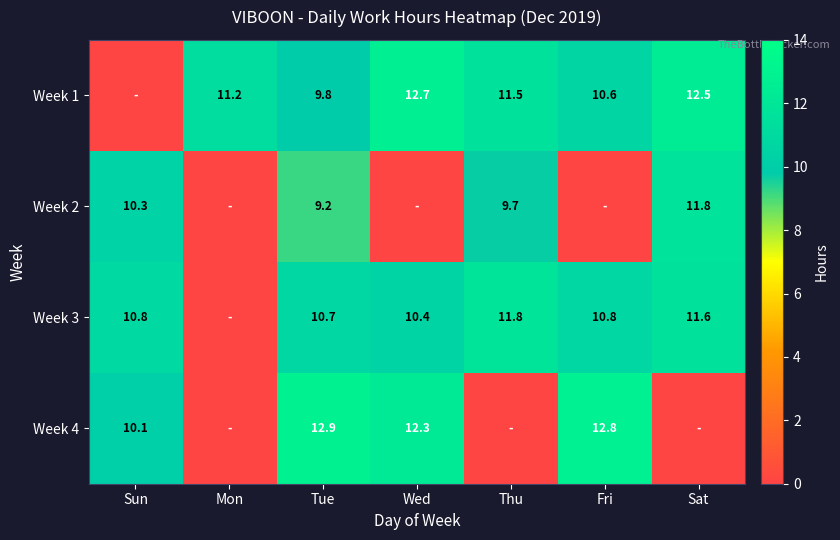

What is the difference between the highest and lowest values at Tue?

3.7